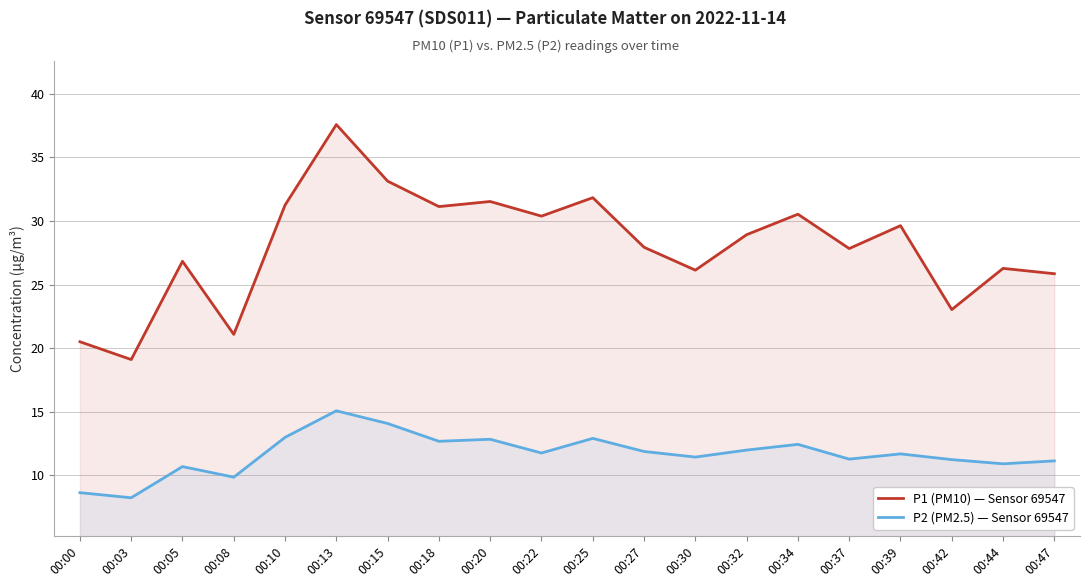

Rank the series at 00:05 from lowest to highest value.

P2 (PM2.5) — Sensor 69547, P1 (PM10) — Sensor 69547